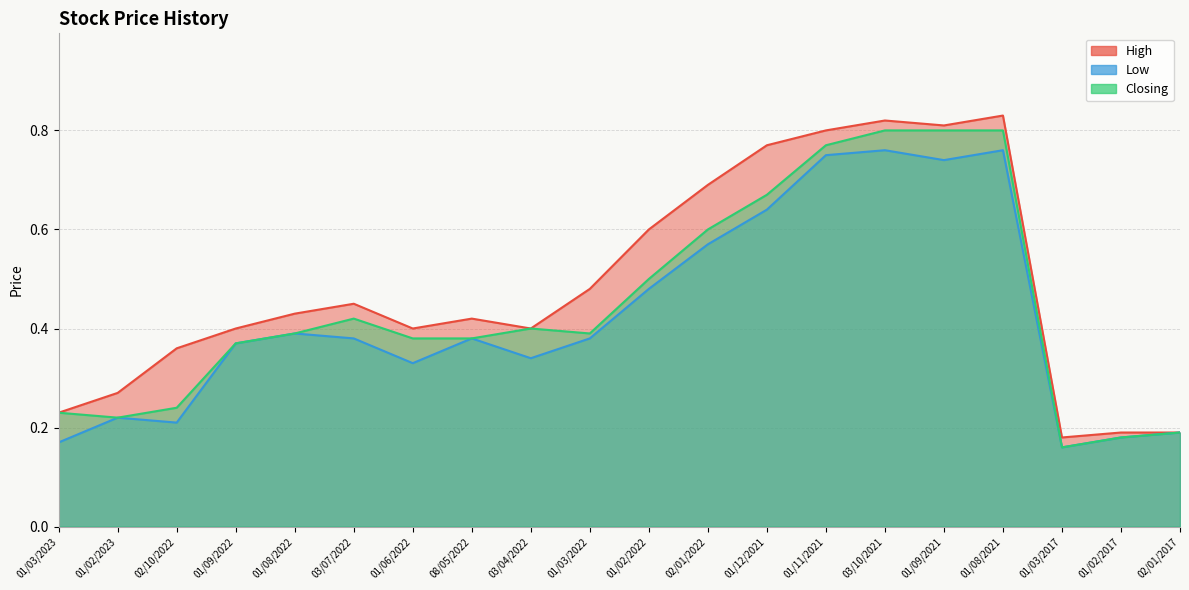

In Low, how many points are lower than both neighbors (excluding endpoints)?

5